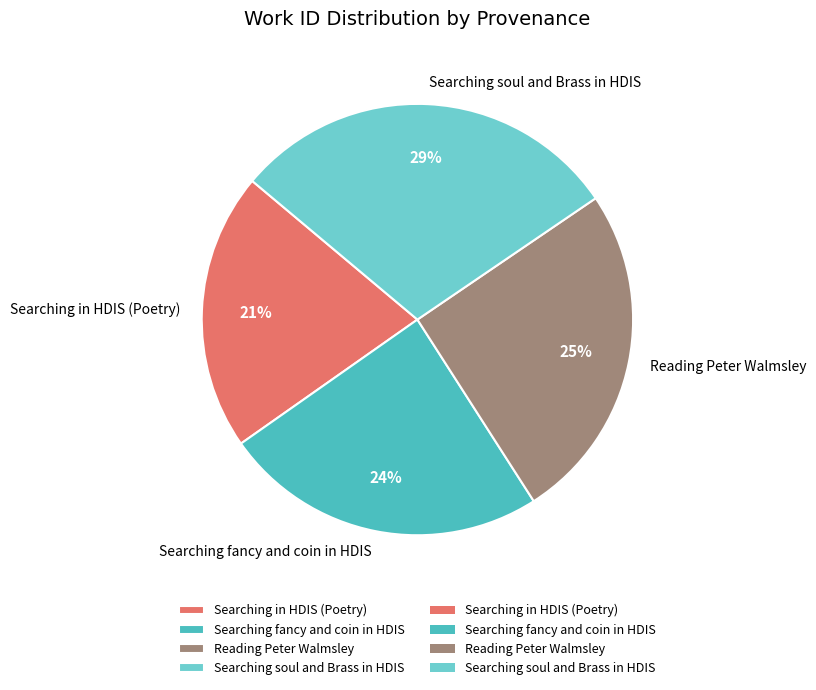

True or false: Searching in HDIS (Poetry) accounts for 10% of the total.

False